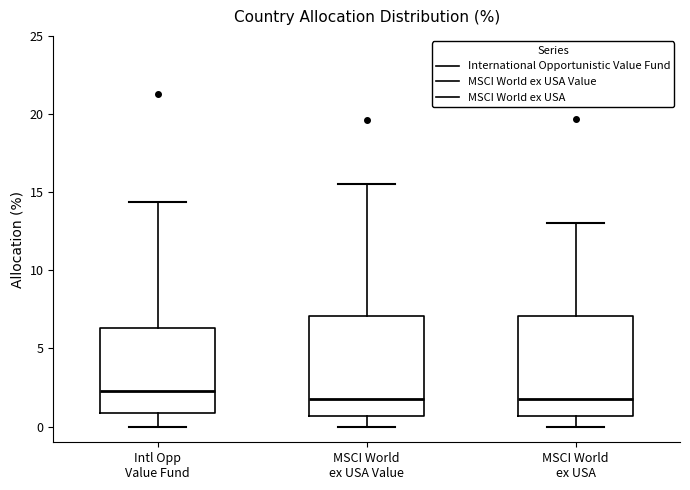

Reading left to right, read every box against the y-axis: the position of its median line, the range the box covers, and the ends of its whiskers. The values are not printed on the chart, so give them approximately, as read against the axis.

Intl Opp Value Fund: median 2.5, box 1.0 to 6.5, whiskers 0.0 to 14.5
MSCI World ex USA Value: median 2.0, box 0.5 to 7.0, whiskers 0.0 to 15.5
MSCI World ex USA: median 2.0, box 0.5 to 7.0, whiskers 0.0 to 13.0